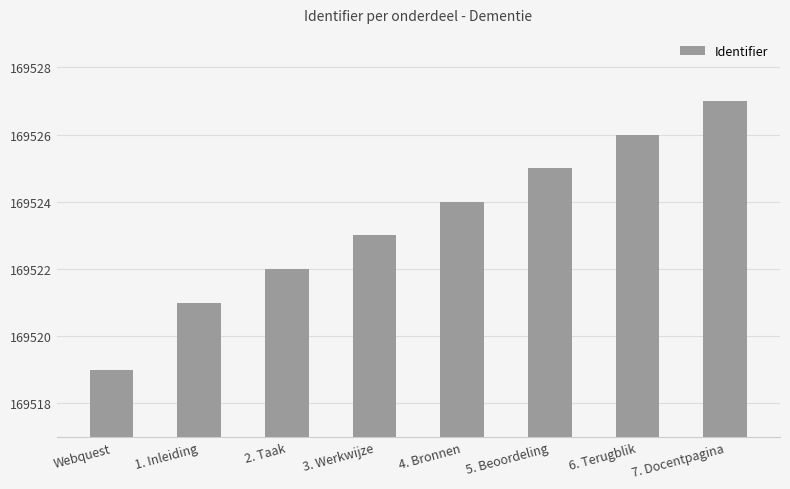

What is the value of the 2nd bar from the left?

169521